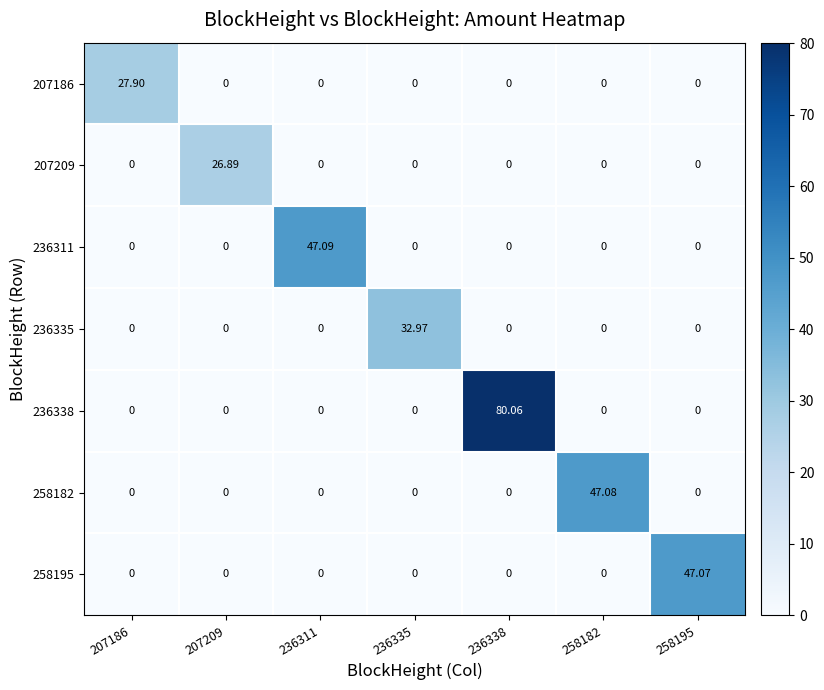

What is the greatest value displayed?

80.1